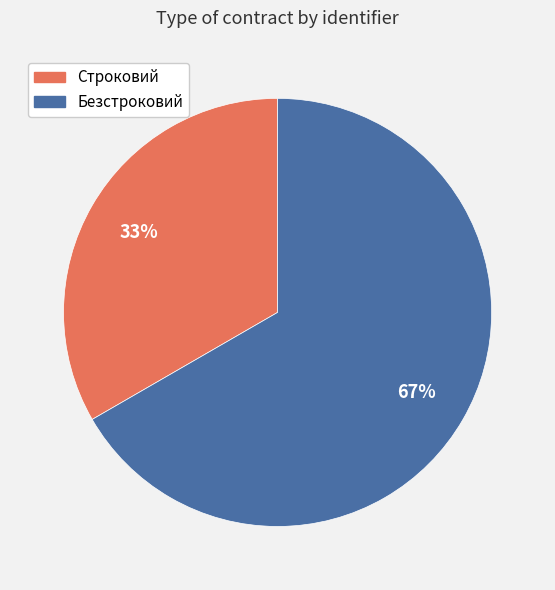

What is the largest slice in the pie chart?

Безстроковий